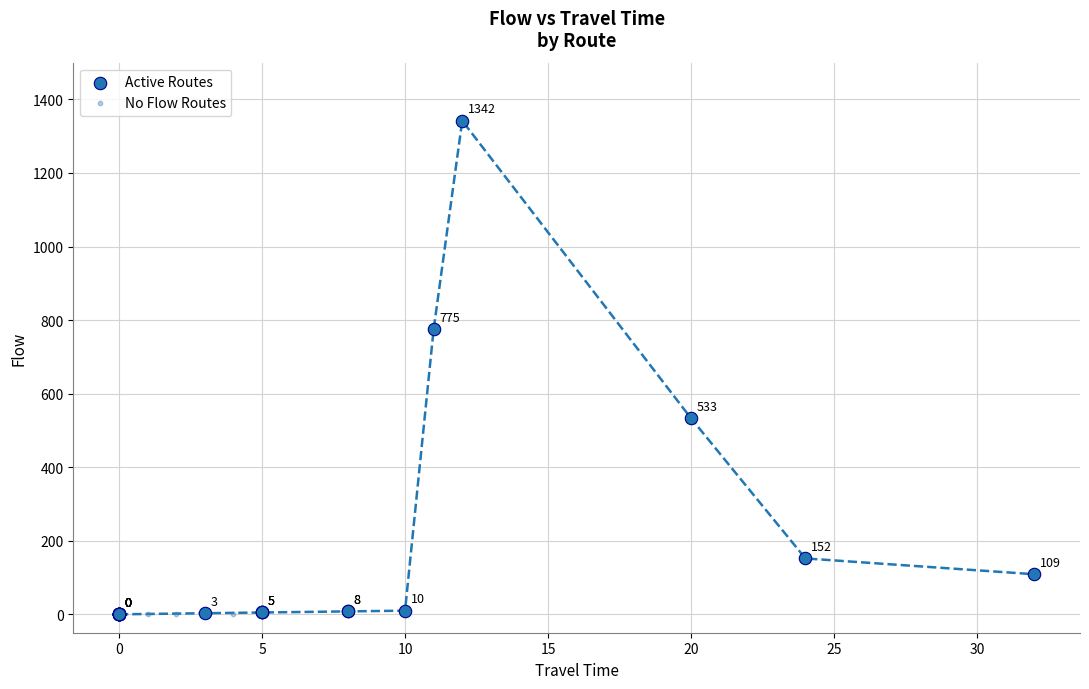

Which series reaches the maximum Y coordinate?

Active Routes